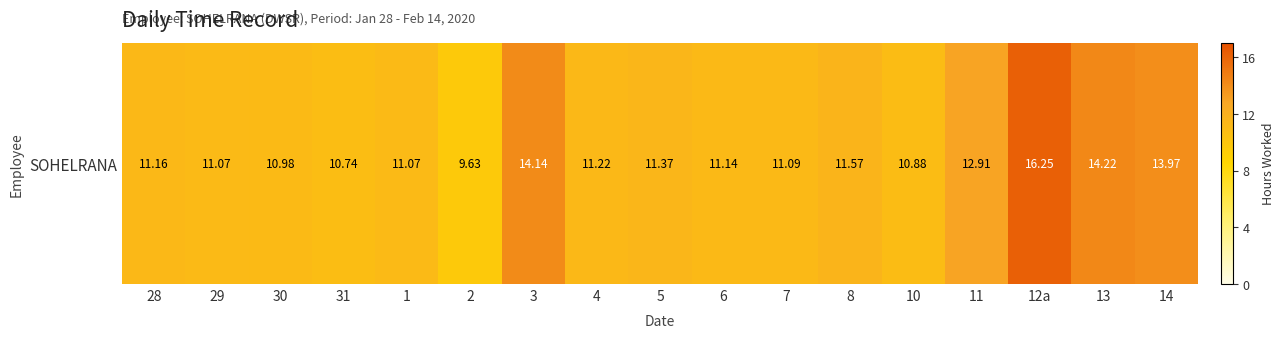

Reading left to right, what are all the values shown in this chart?

28=11.2	29=11.1	30=11.0	31=10.7	1=11.1	2=9.6	3=14.1	4=11.2	5=11.4	6=11.1	7=11.1	8=11.6	10=10.9	11=12.9	12a=16.2	13=14.2	14=14.0